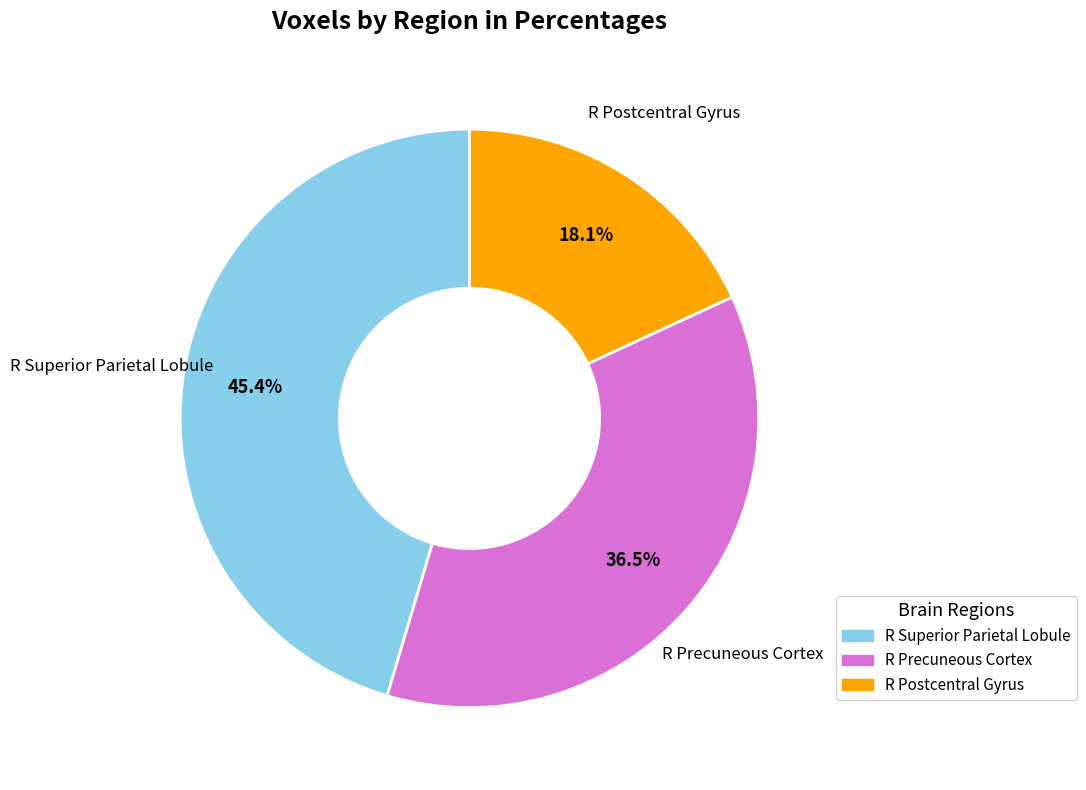

Which slice is the largest?

R Superior Parietal Lobule